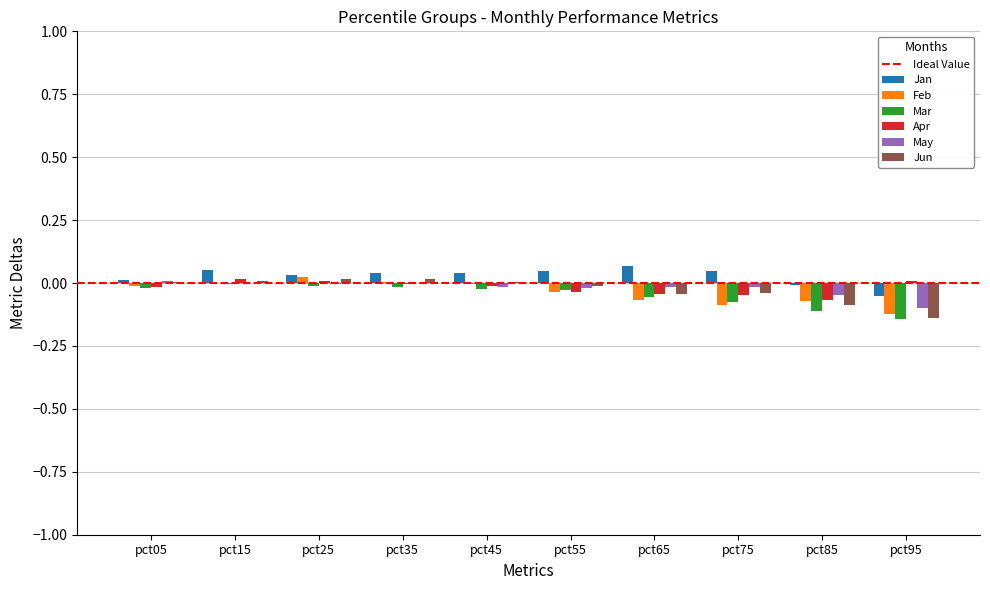

The May series shows -0.2 at pct95. True or false?

False